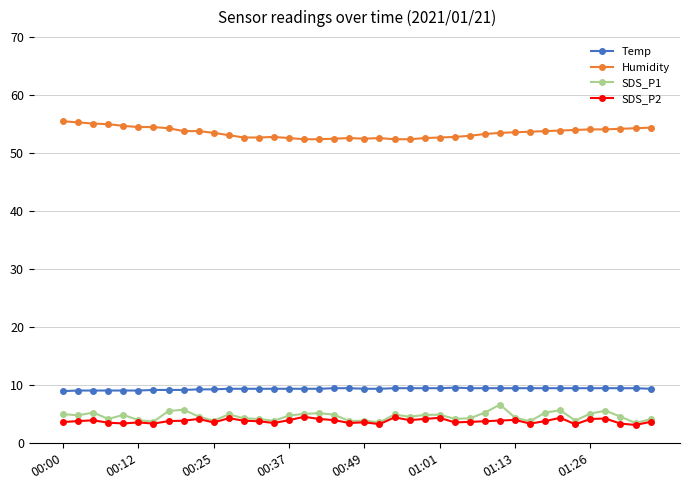

How many distinct data groups are displayed?

4